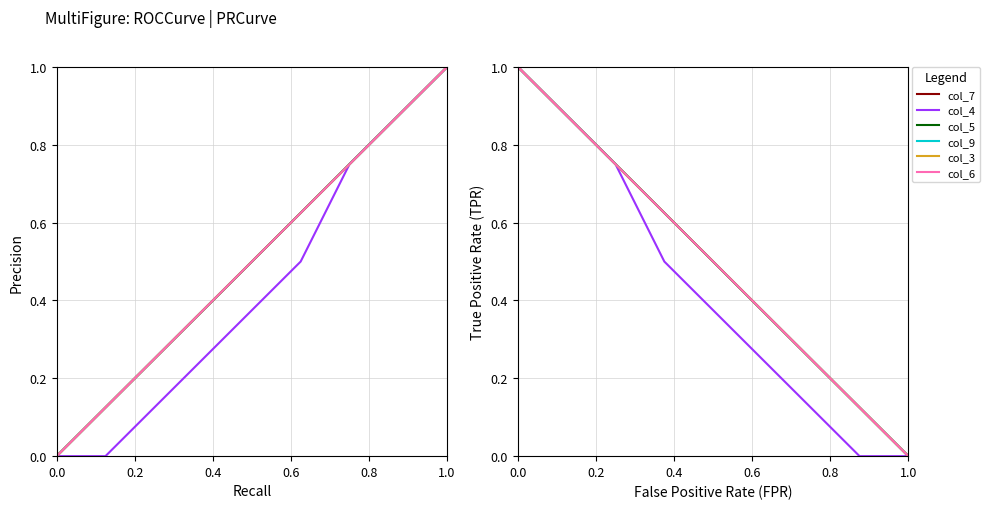

Is the value of col_6 at 0.4 greater than the value of col_7 at 0.2?

No